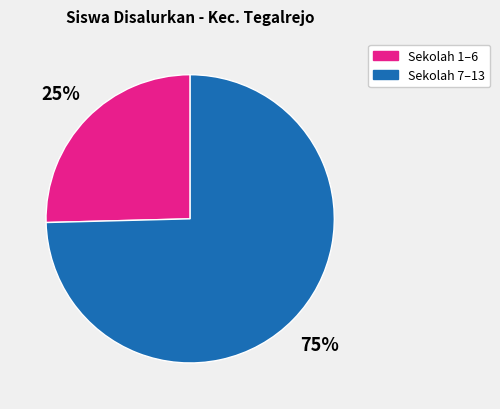

Is there a majority slice in this chart?

Yes